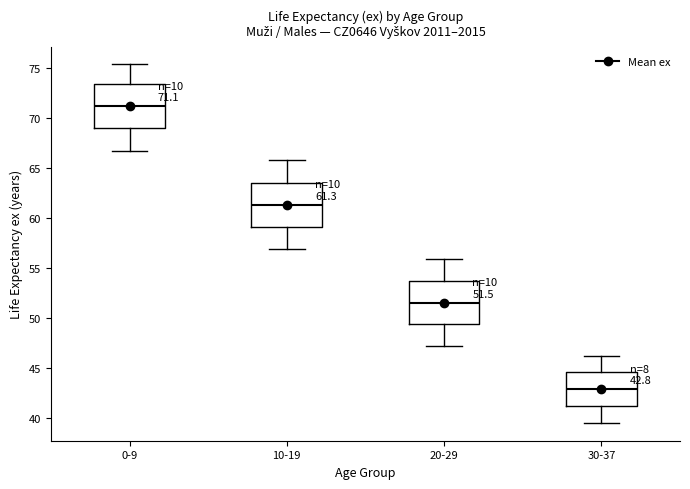

Which box's median line is the lowest?

30-37